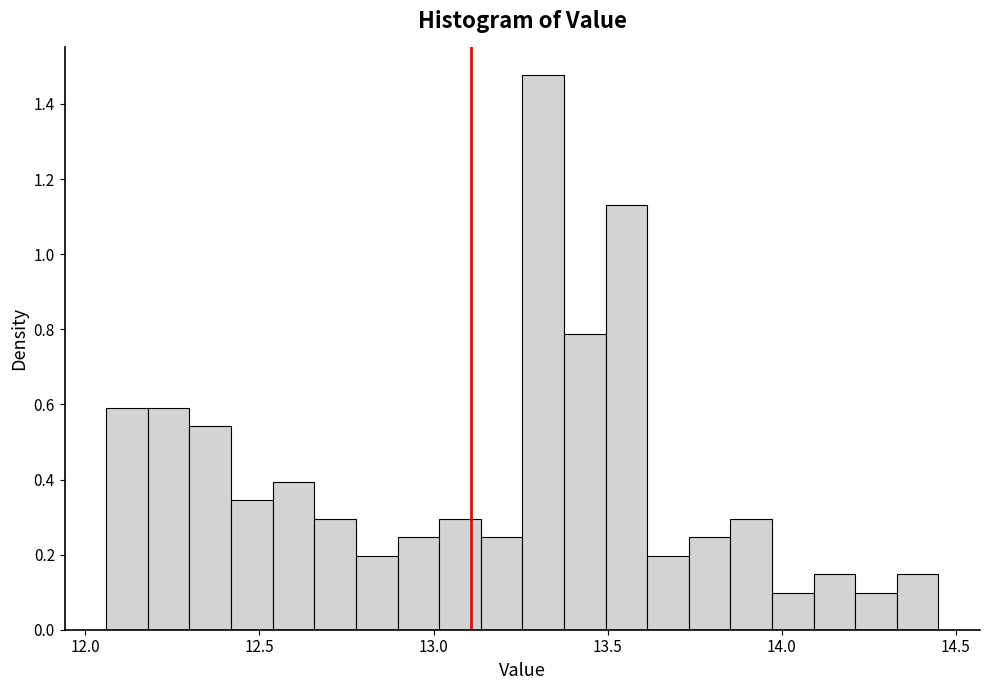

Around what value on the x-axis is the tallest bar? Give the approximate position of its centre, as read against the axis.

13.30